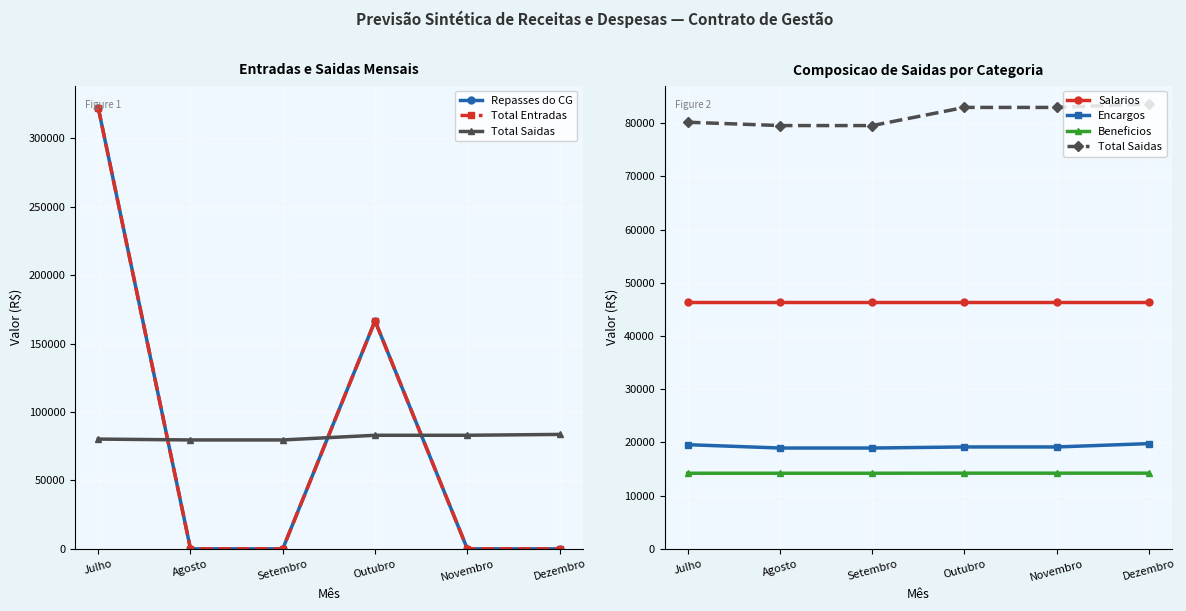

How many interior local peaks does the Repasses do CG series have?

1